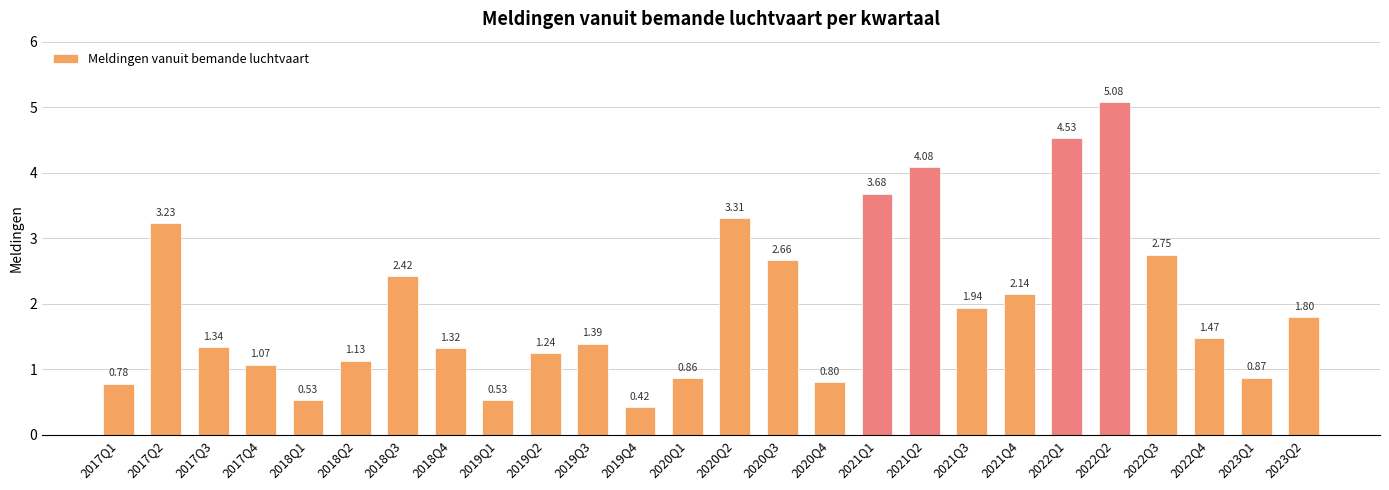

What is the sum of the values at 2020Q1 and 2018Q4?

2.2